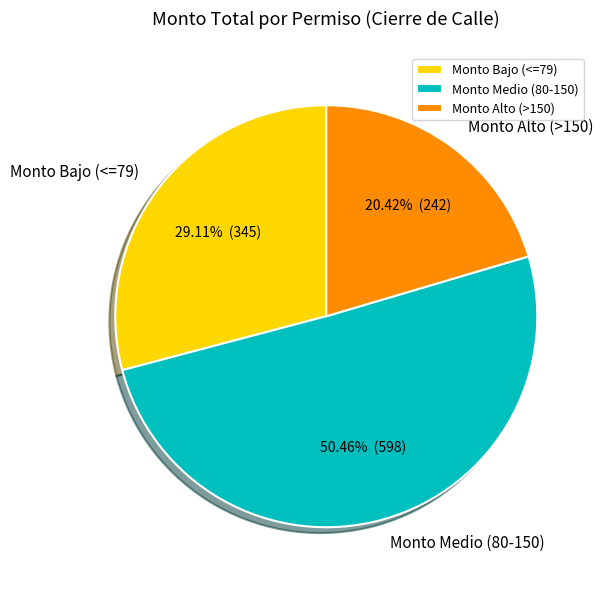

How many slices are in this pie chart?

3